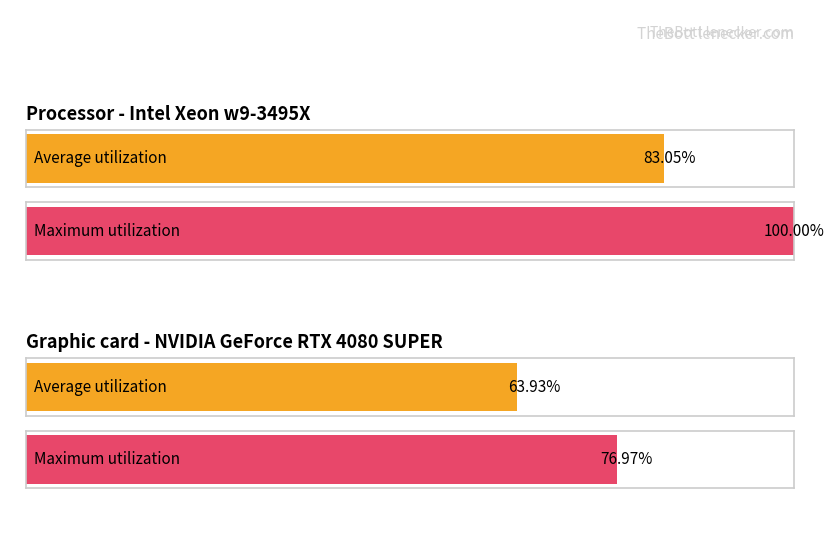

The Maximum utilization series shows 1685.0 at 22. True or false?

False